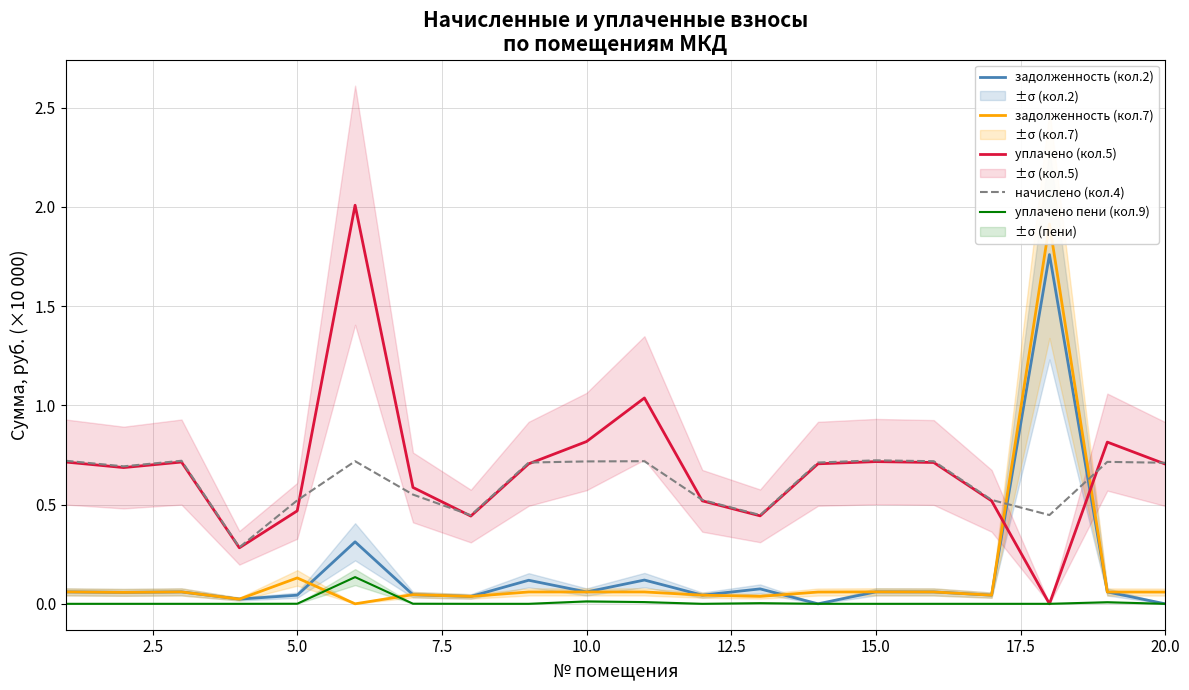

True or false: уплачено (кол.5) has a value of 0.1 at 15.0.

False